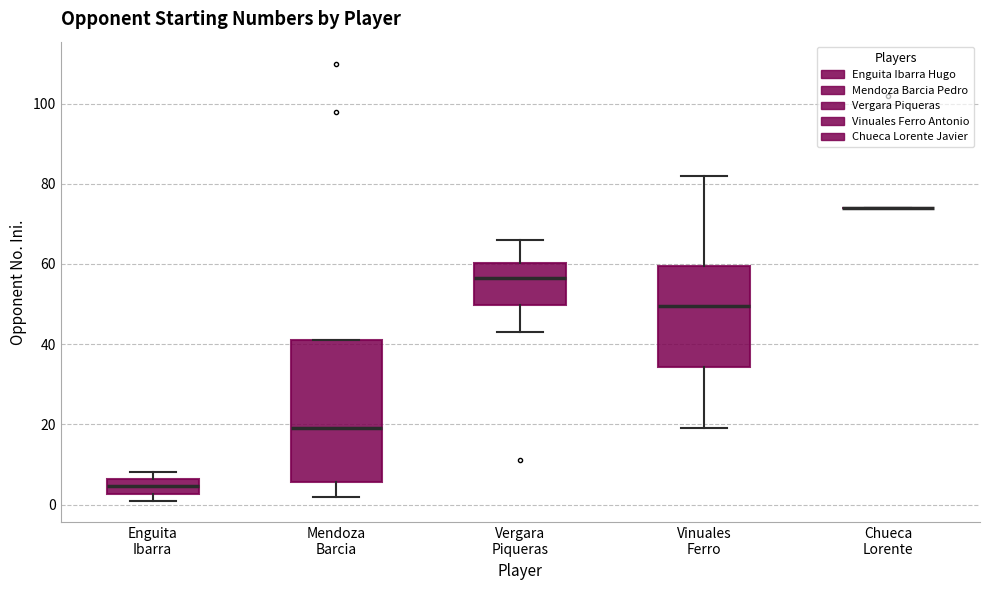

Where is the upper edge of the box for Mendoza Barcia on the y-axis? The values are not printed on the chart, so give them approximately, as read against the axis.

42